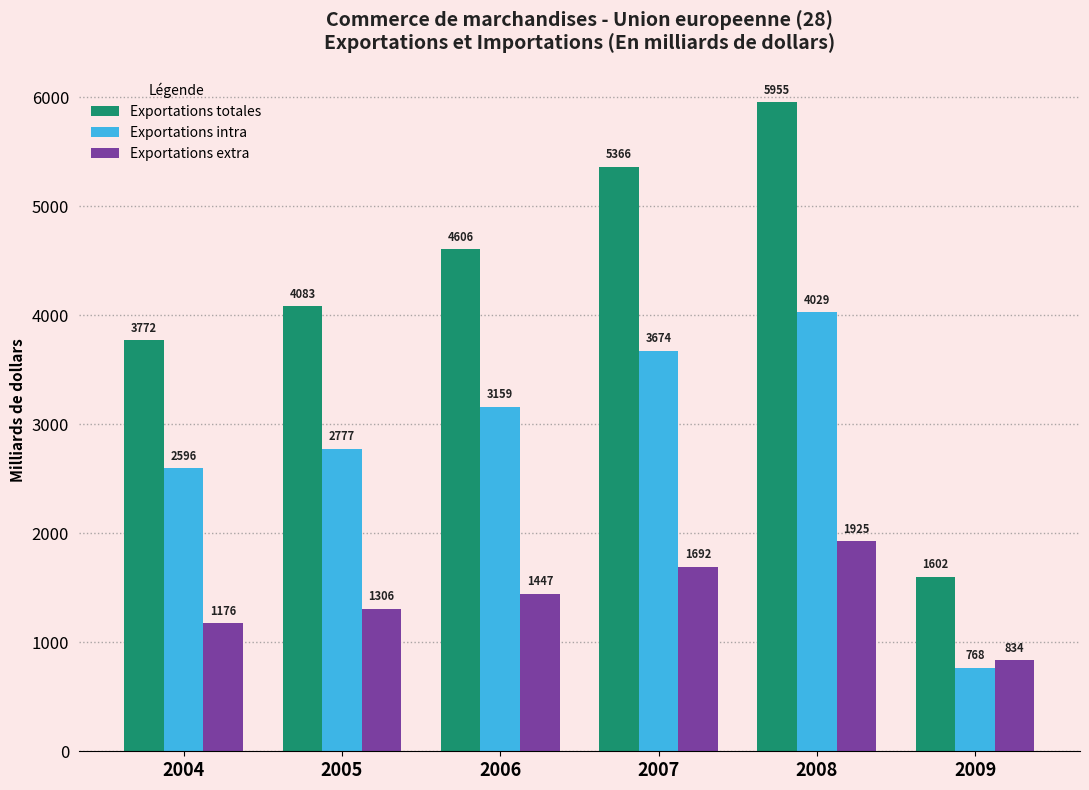

Rank the series by their average value, from lowest to highest.

Exportations extra, Exportations intra, Exportations totales